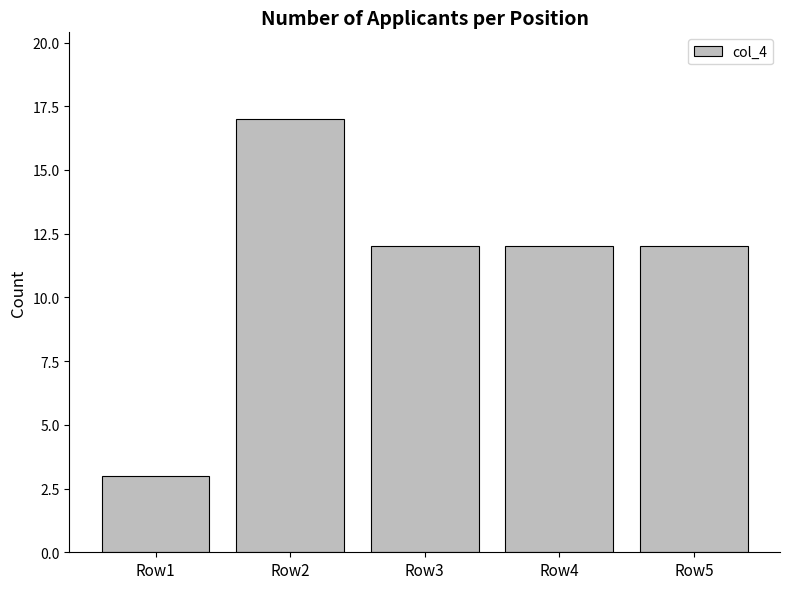

What is the difference between the values at Row1 and Row3?

9